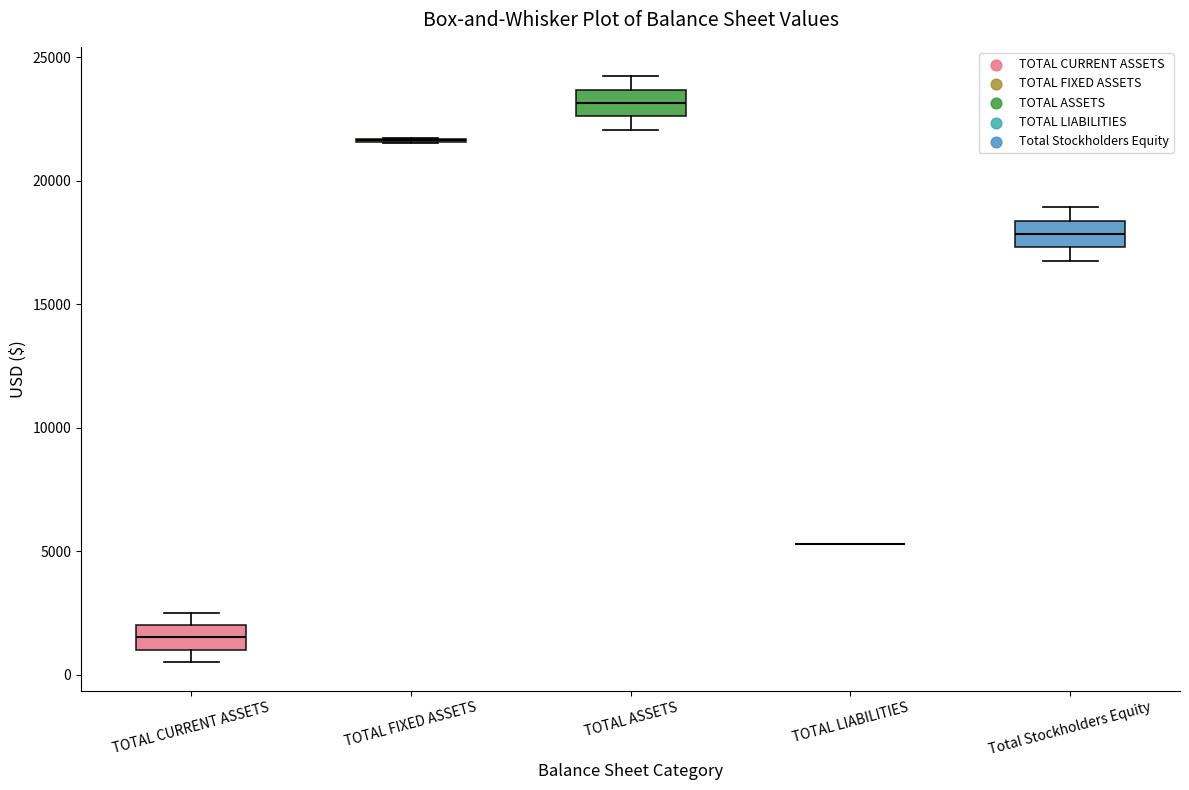

Where is the lower edge of the box for Total Stockholders Equity on the y-axis? The values are not printed on the chart, so give them approximately, as read against the axis.

17500